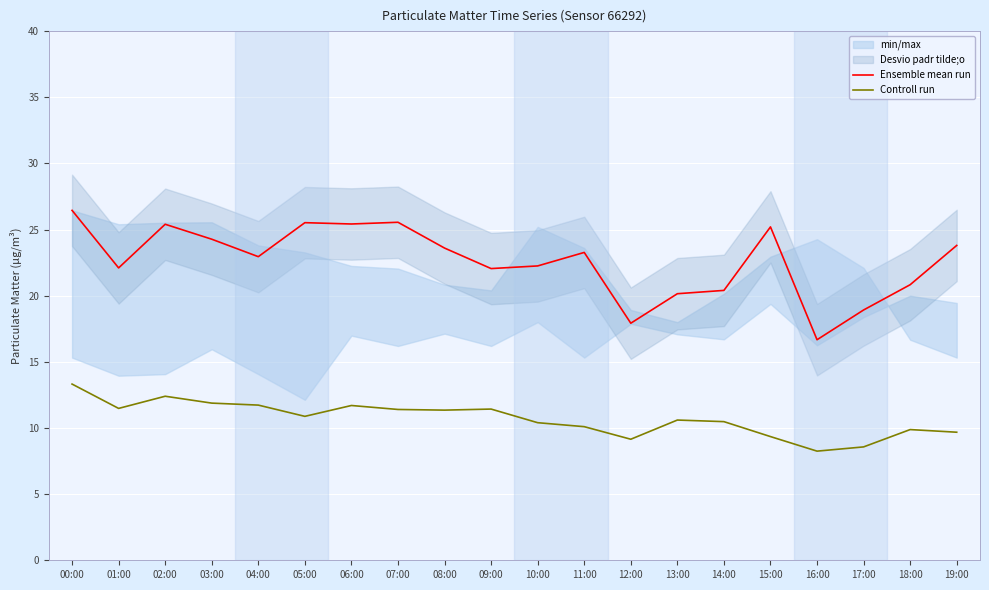

True or false: Ensemble mean run and Controll run cross at least once.

False